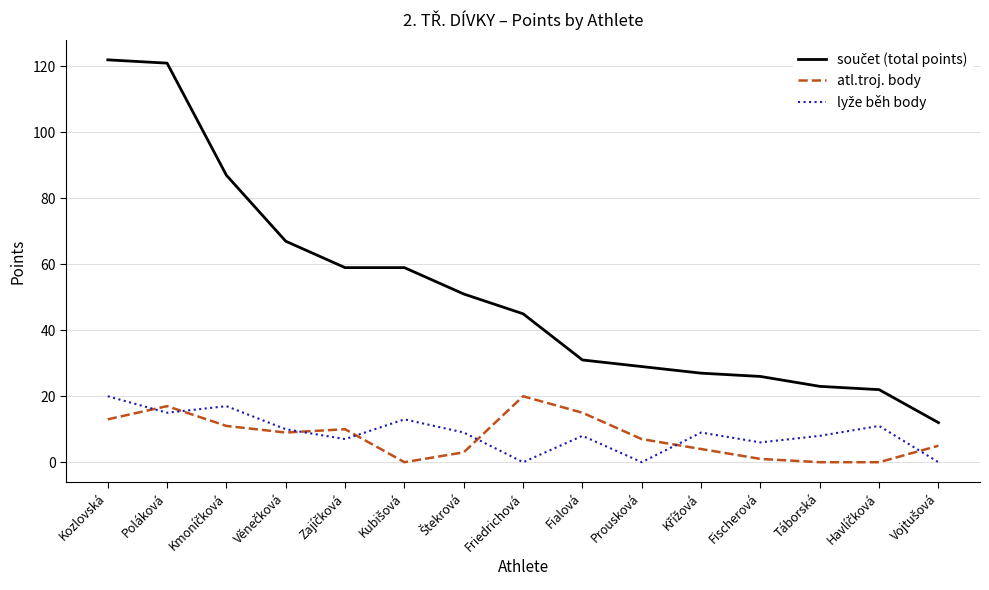

What position from the right is Fialová?

7